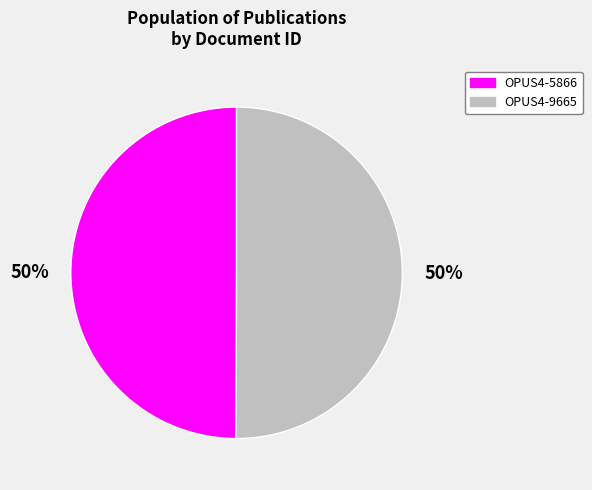

Is it true that OPUS4-5866 is 50% of the pie?

True